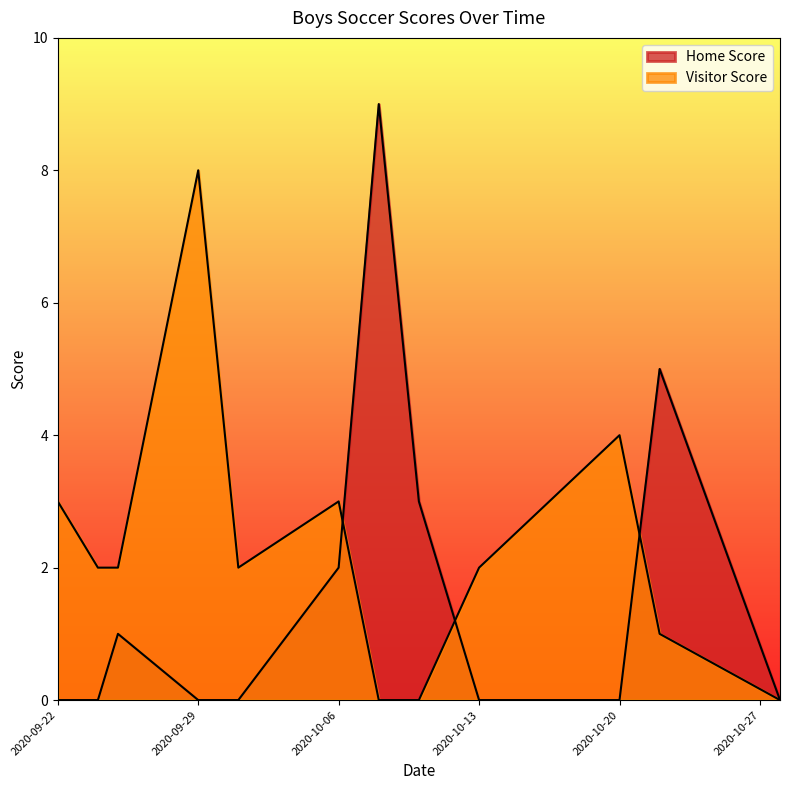

Which series has the largest total across all categories?

Visitor Score